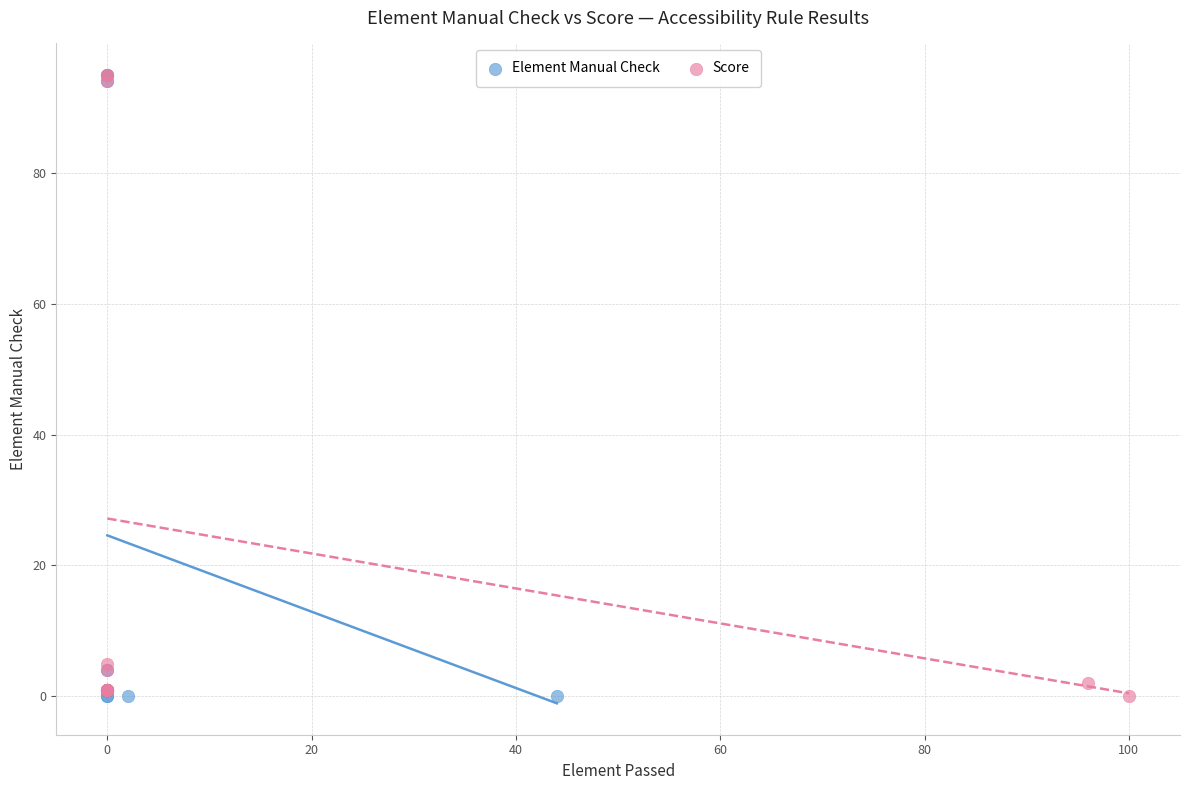

What are all the series names shown in the legend?

Element Manual Check, Score